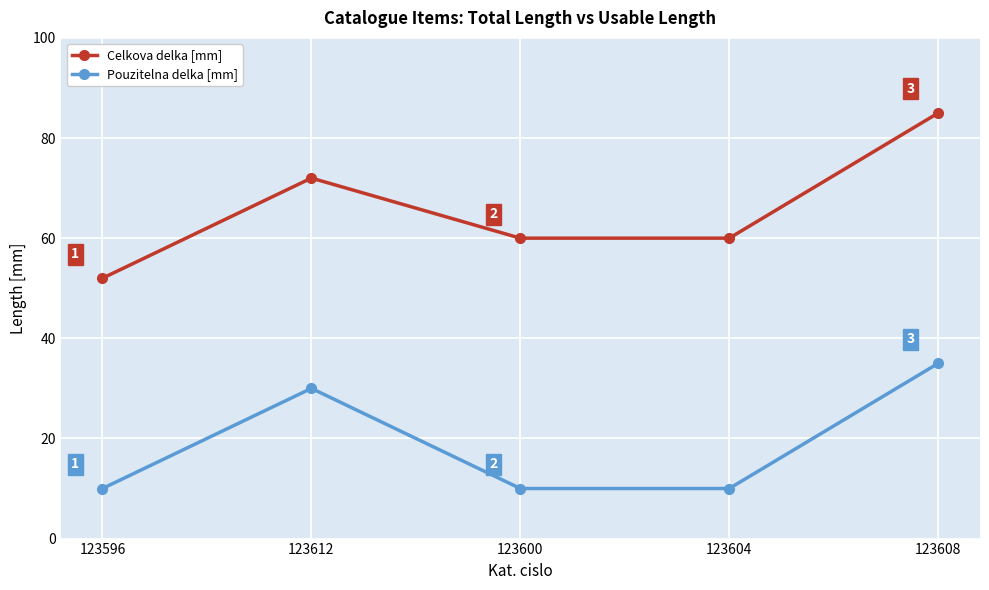

Which series has the largest total across all categories?

Celkova delka [mm]